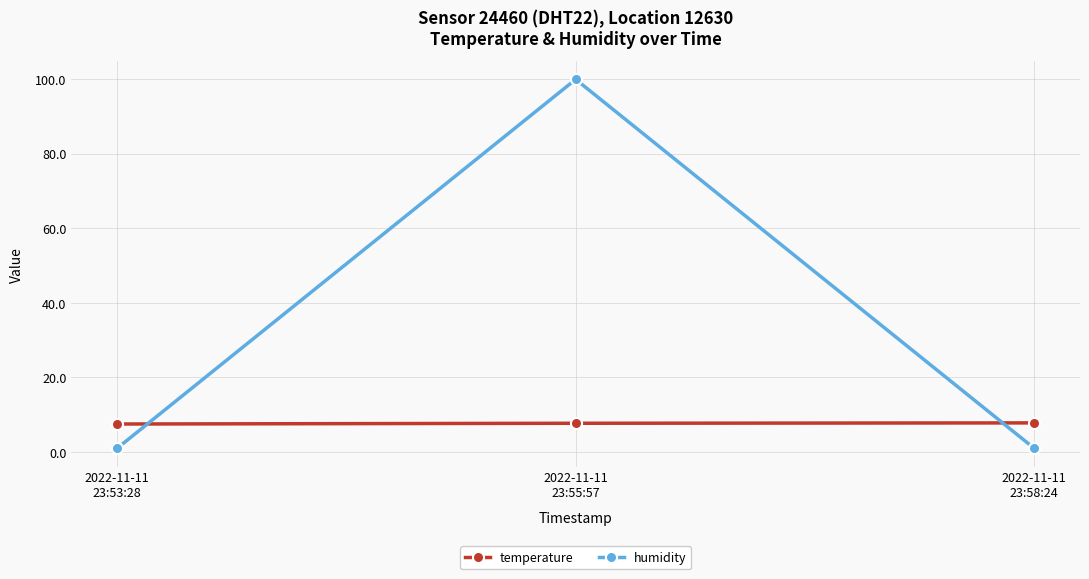

What is the maximum value for temperature?

7.8